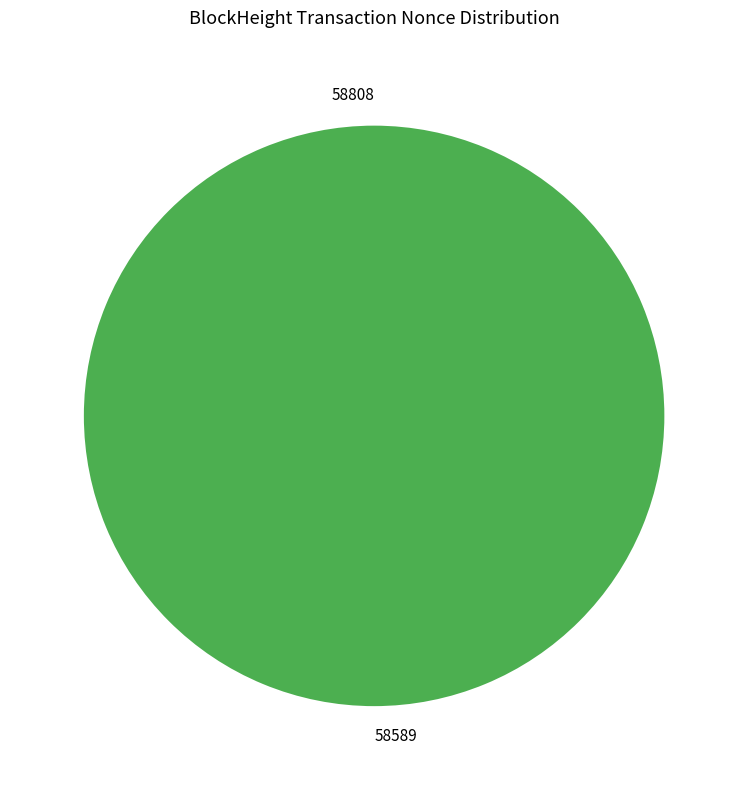

Which slice is the largest?

58589